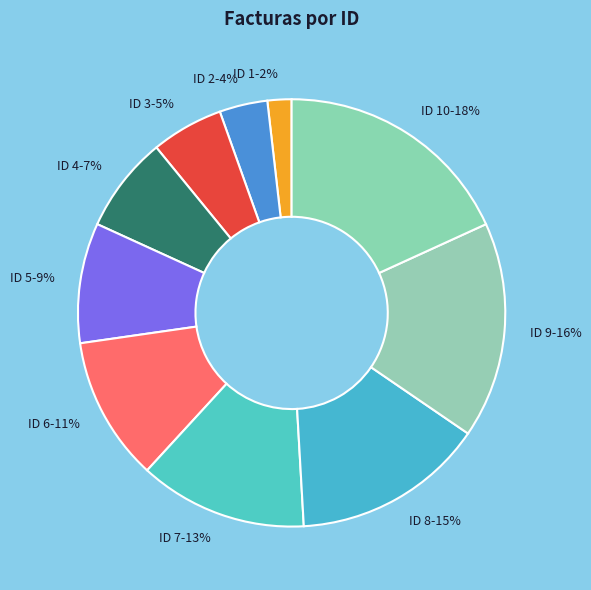

To the nearest percent, what percentage of the pie is ID 4-7%?

7%